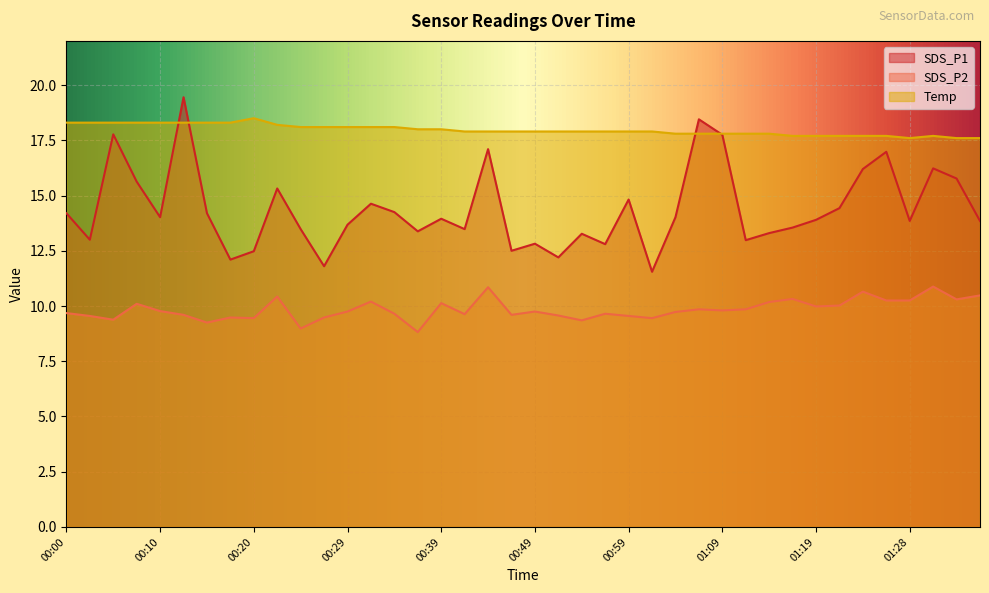

Which has a higher value, 01:21 or 00:17?

01:21